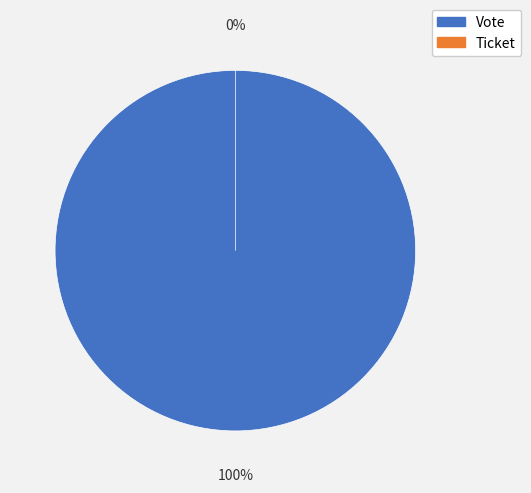

How many segments does this pie chart have?

2